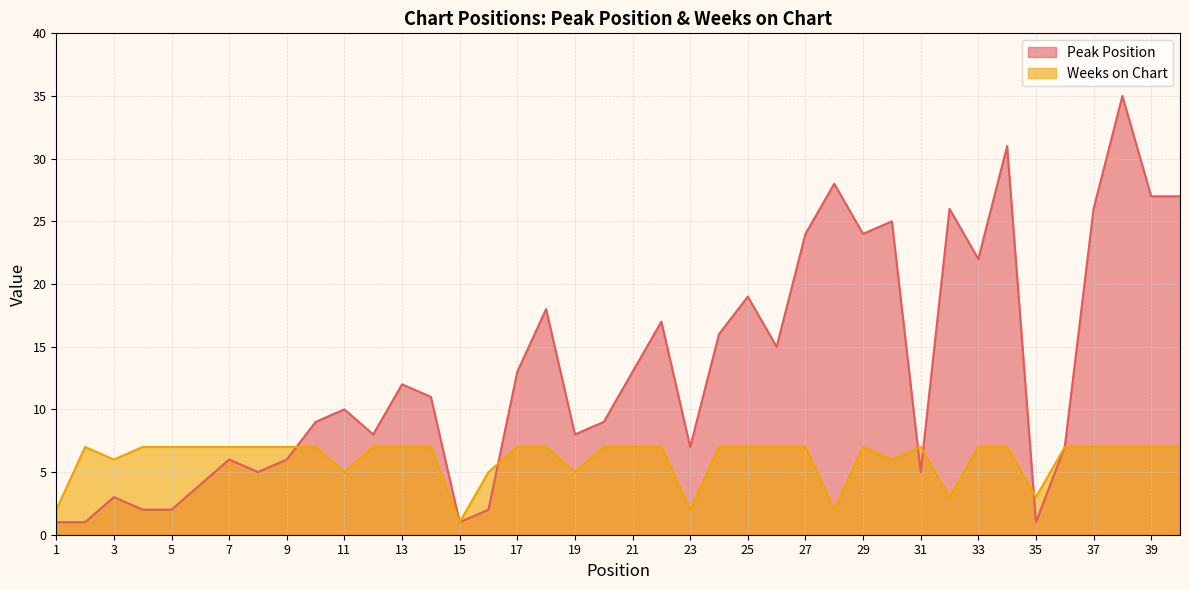

What is the greatest value displayed?

35